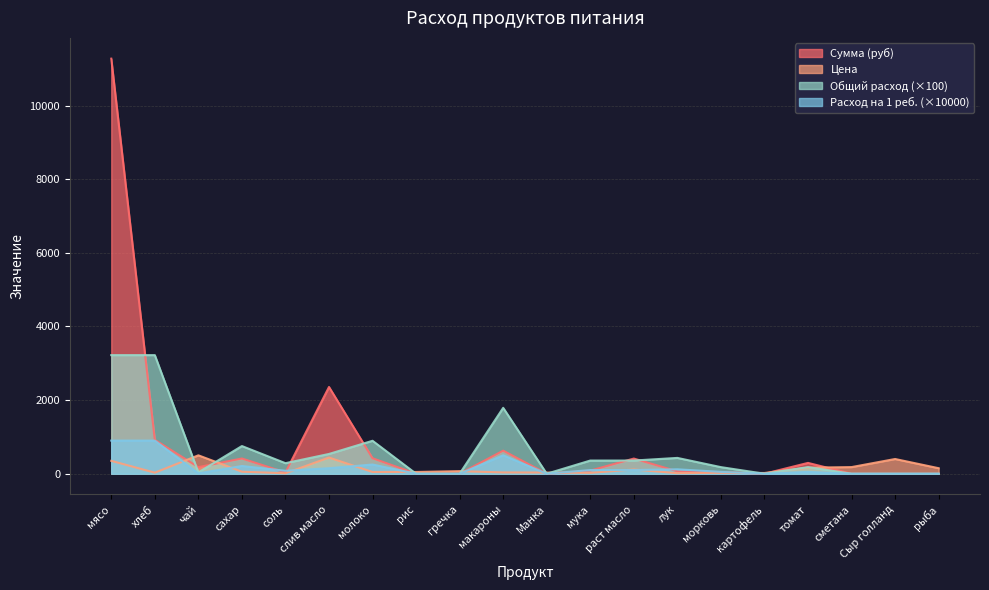

What position from the left is гречка?

9